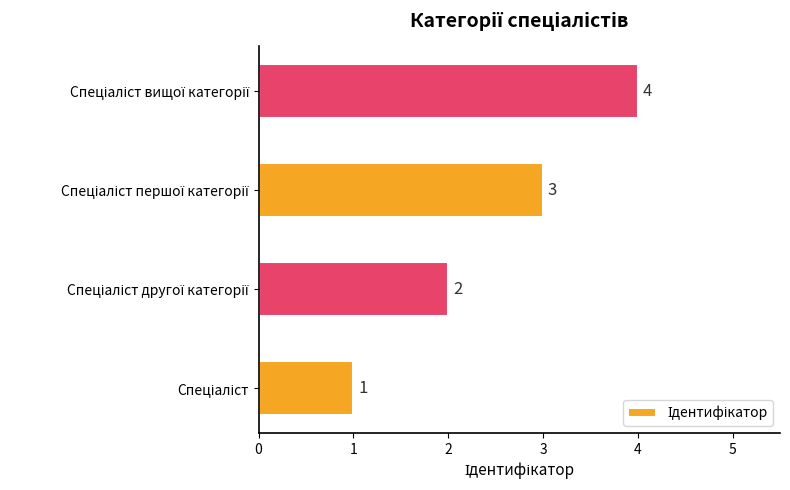

Does the chart contain stacked bars?

No